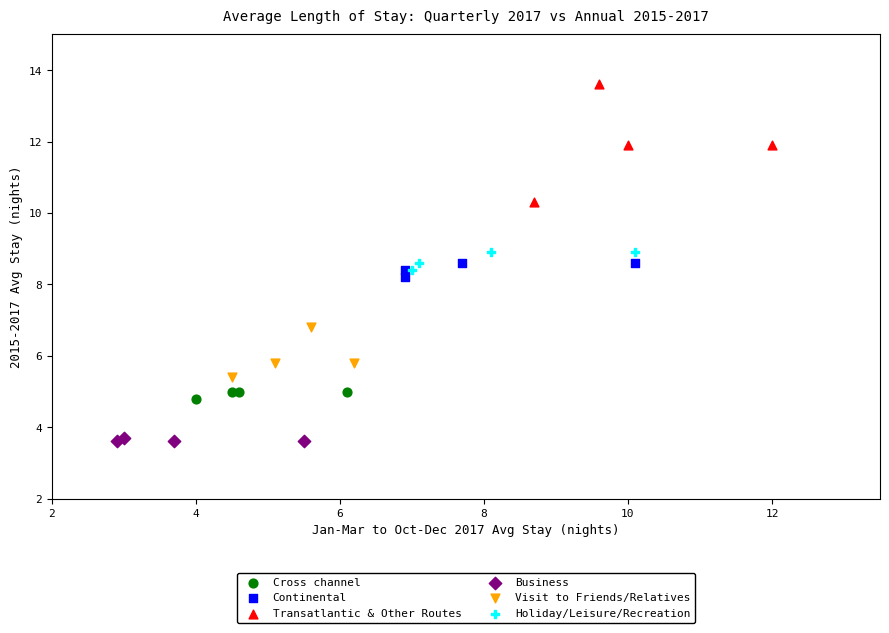

Which series has the largest Y range (max minus min)?

Transatlantic & Other Routes